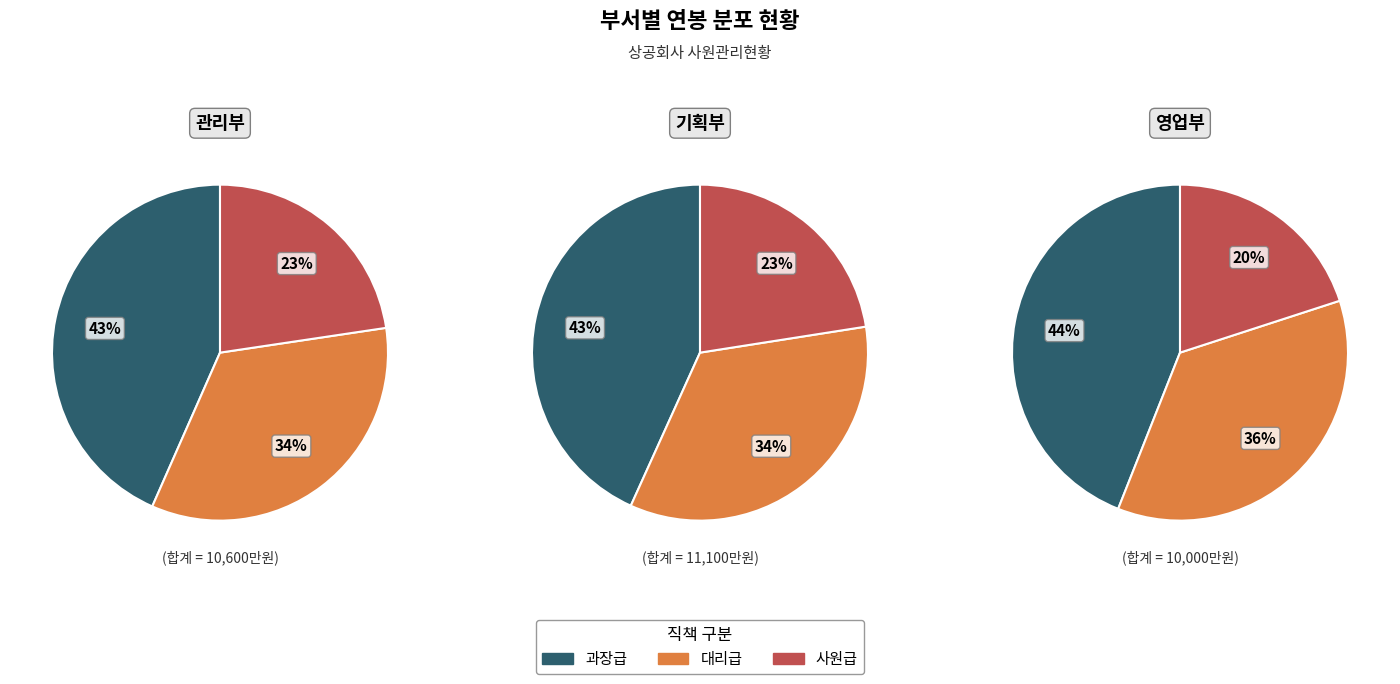

How many segments does this pie chart have?

3